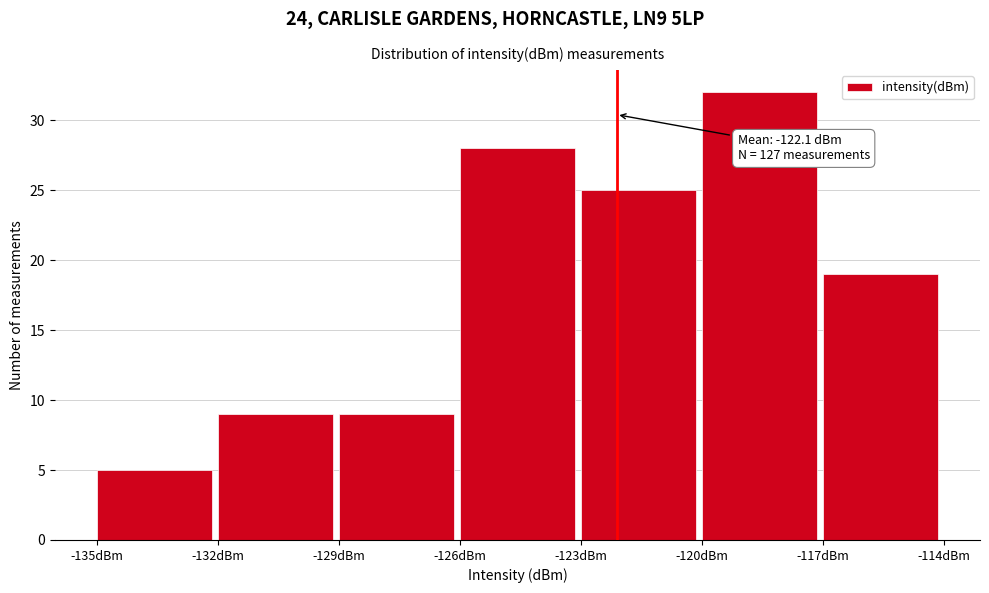

Over which range of the x-axis is the bar tallest?

-120 to -117